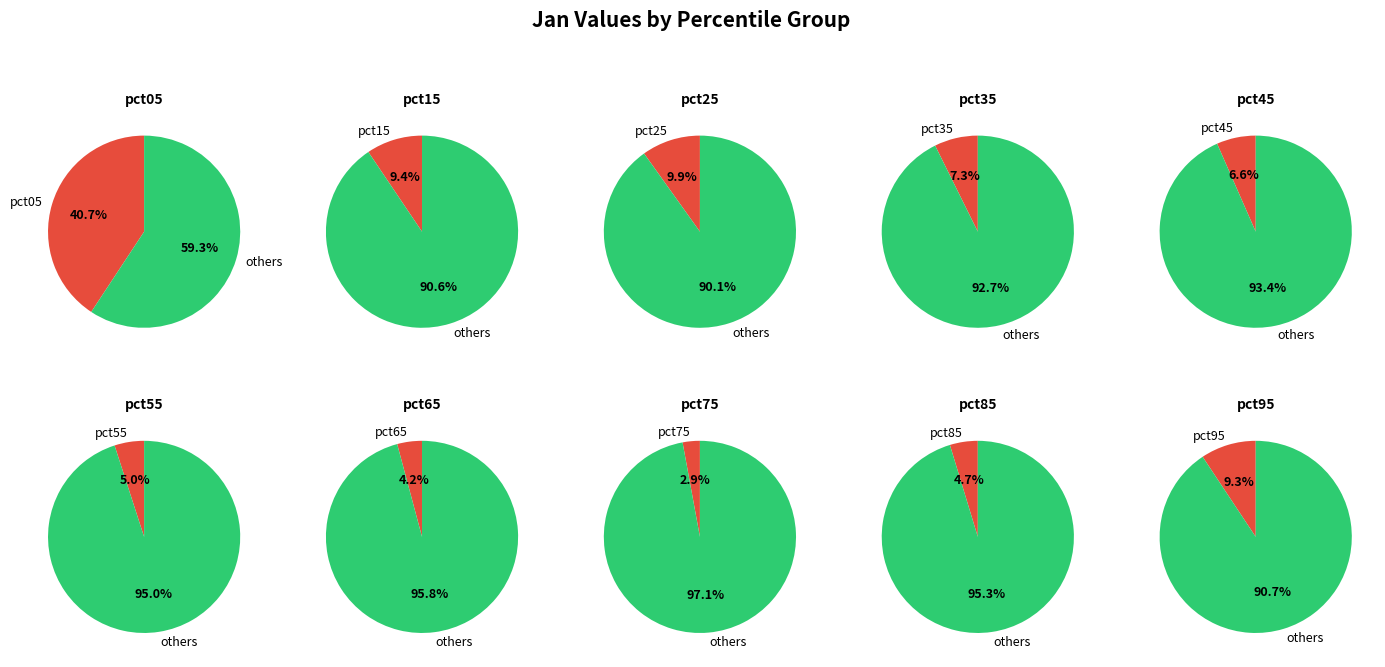

Which slice is the smallest?

pct75